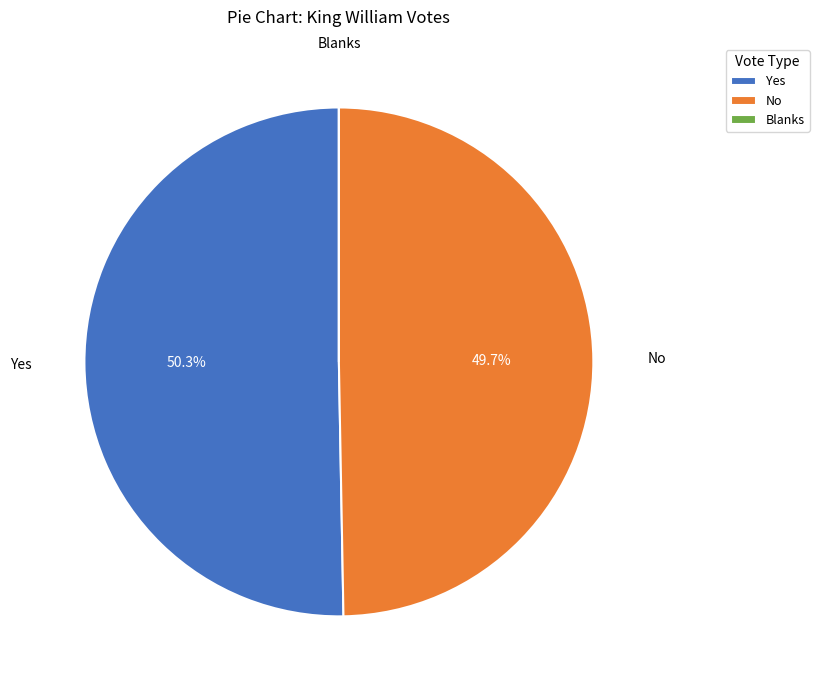

Between Yes and No, which is larger?

Yes